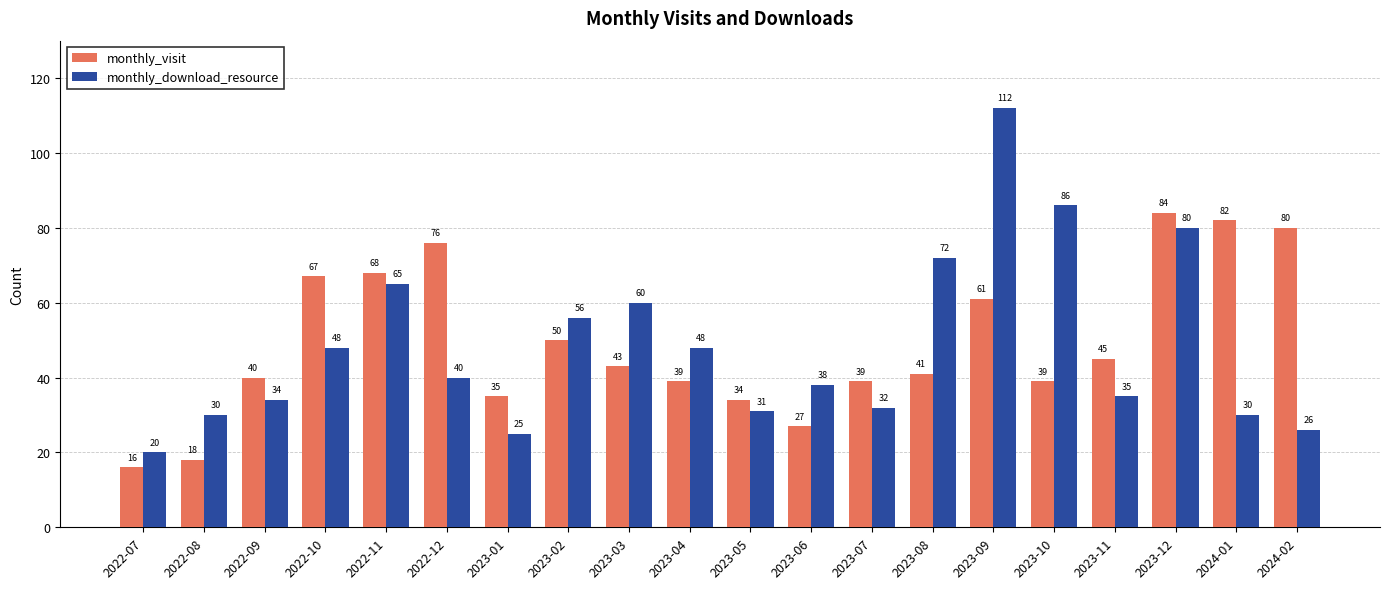

Does the chart contain any negative values?

No